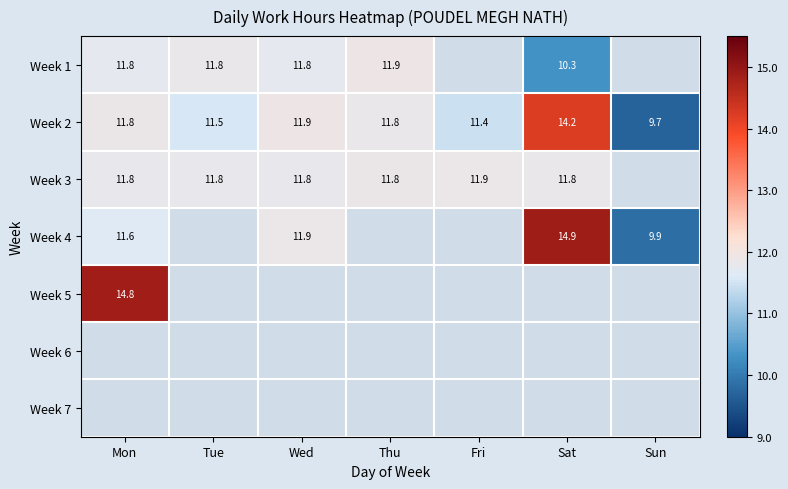

Where does the Week 2 series first go above 11?

Mon